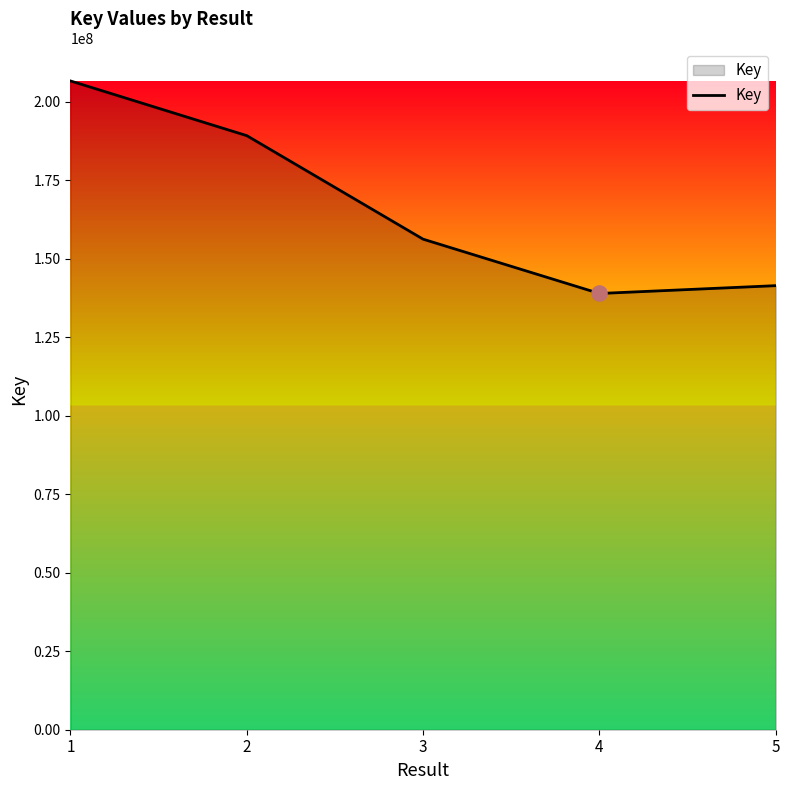

Approximately how many times larger is the value at 2 compared to 4?

1.4